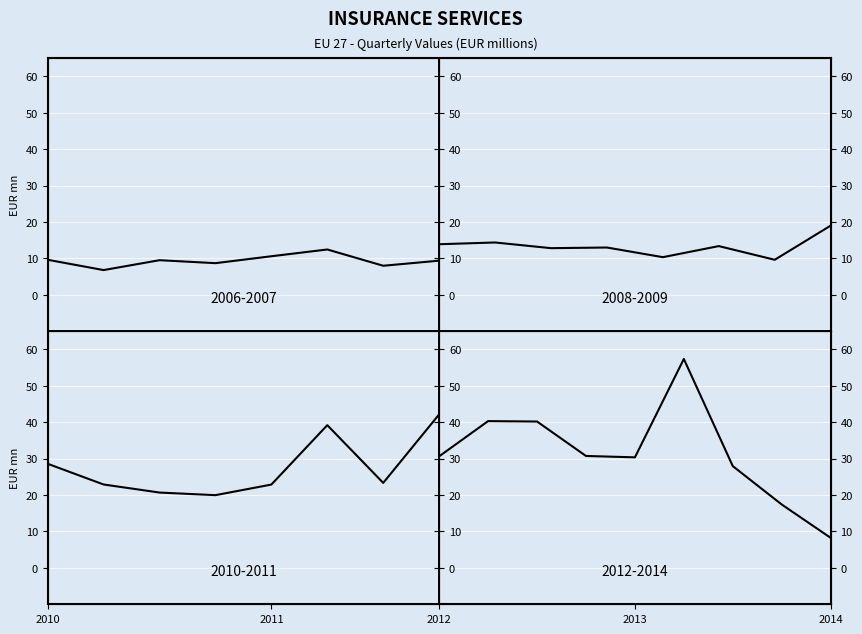

What is the label of the 9th point from the left?

2014